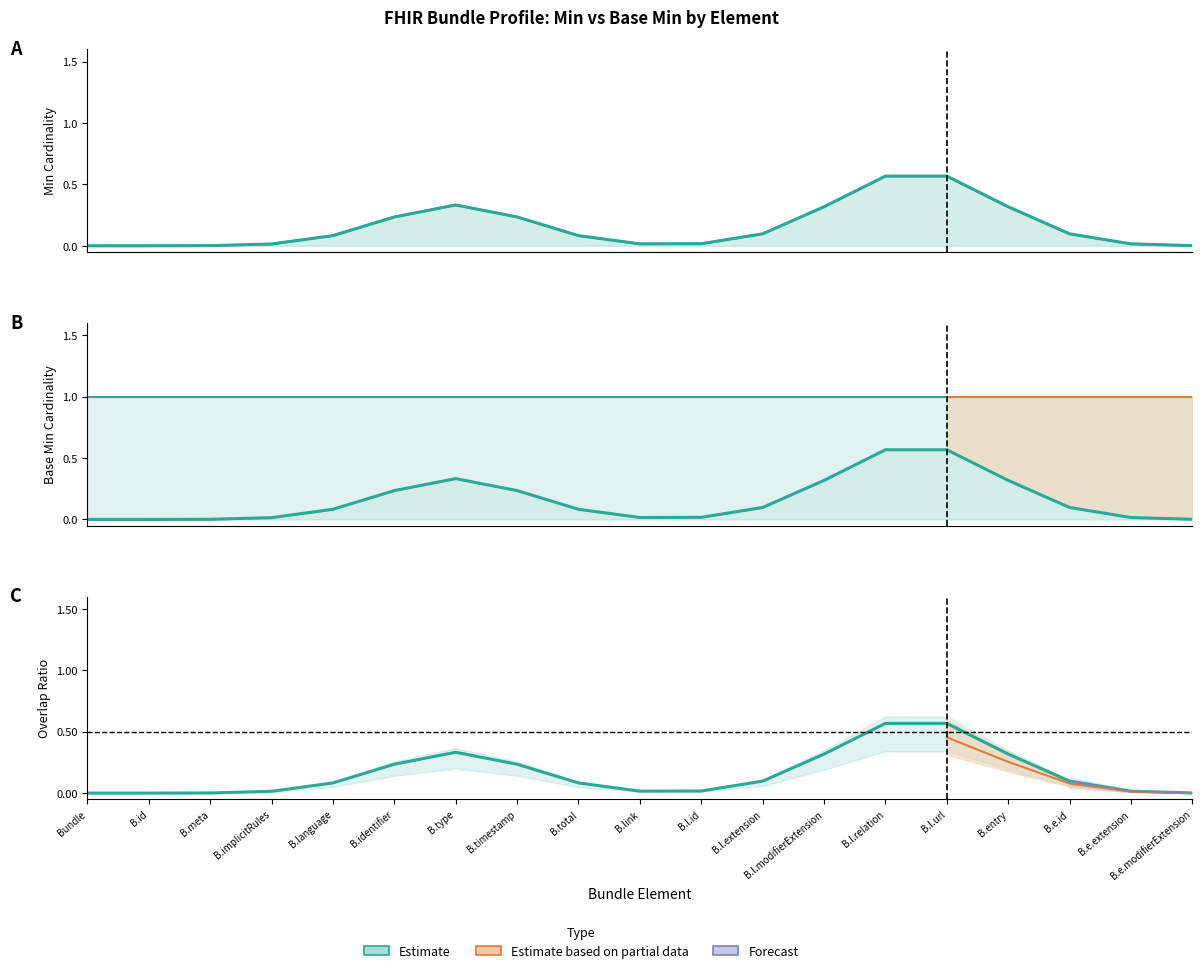

What is the label of the 8th point from the left?

Bundle.timestamp